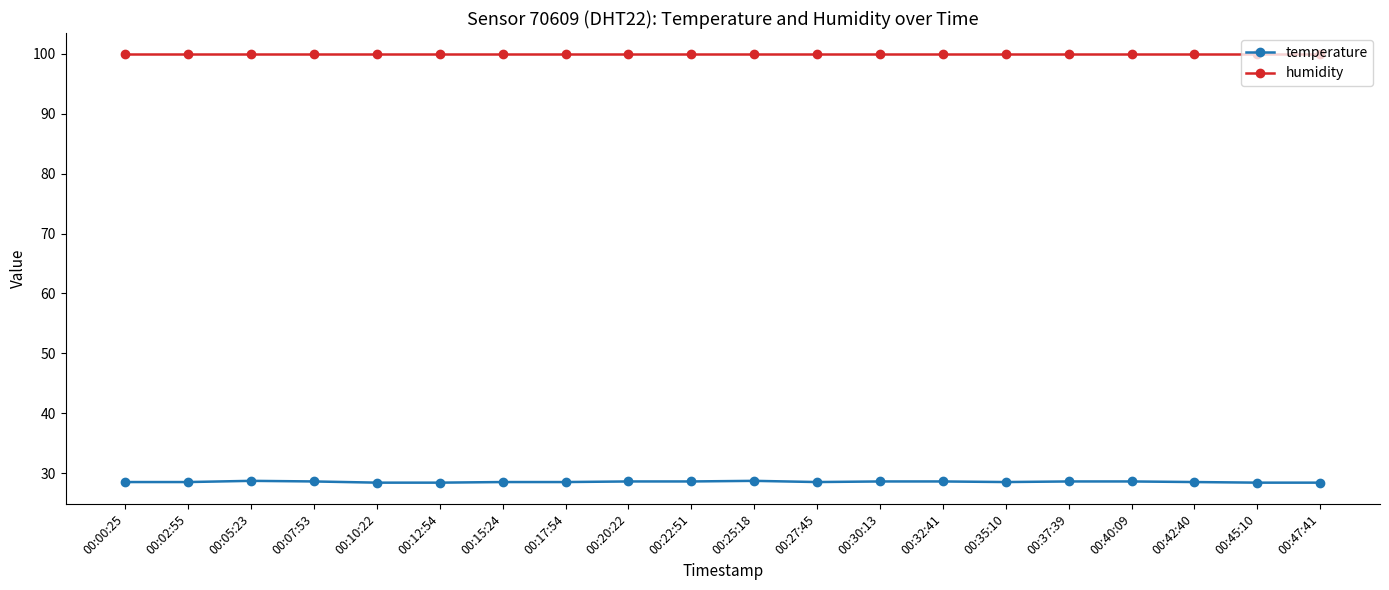

How many lines are shown in the chart?

2